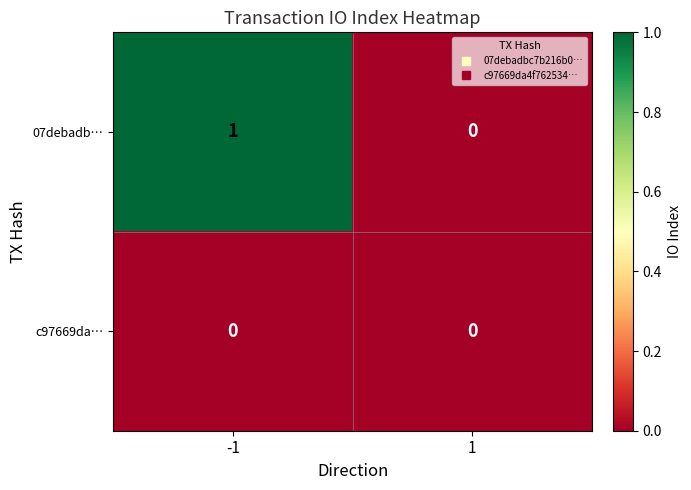

Reading right to left, list all the values displayed in this chart.

07debadb…: 0	1
c97669da…: 0	0